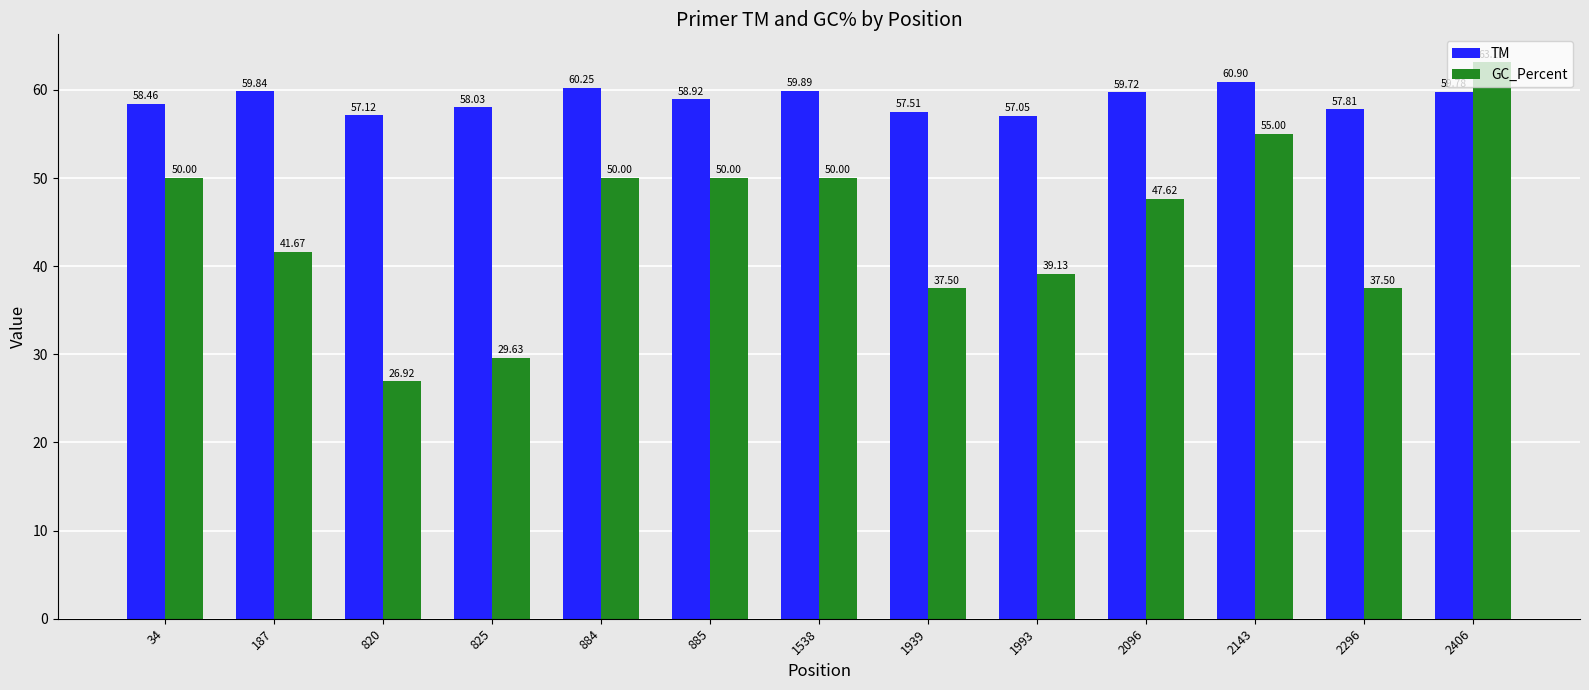

What is the spread (max minus min) of values at 2096?

12.1